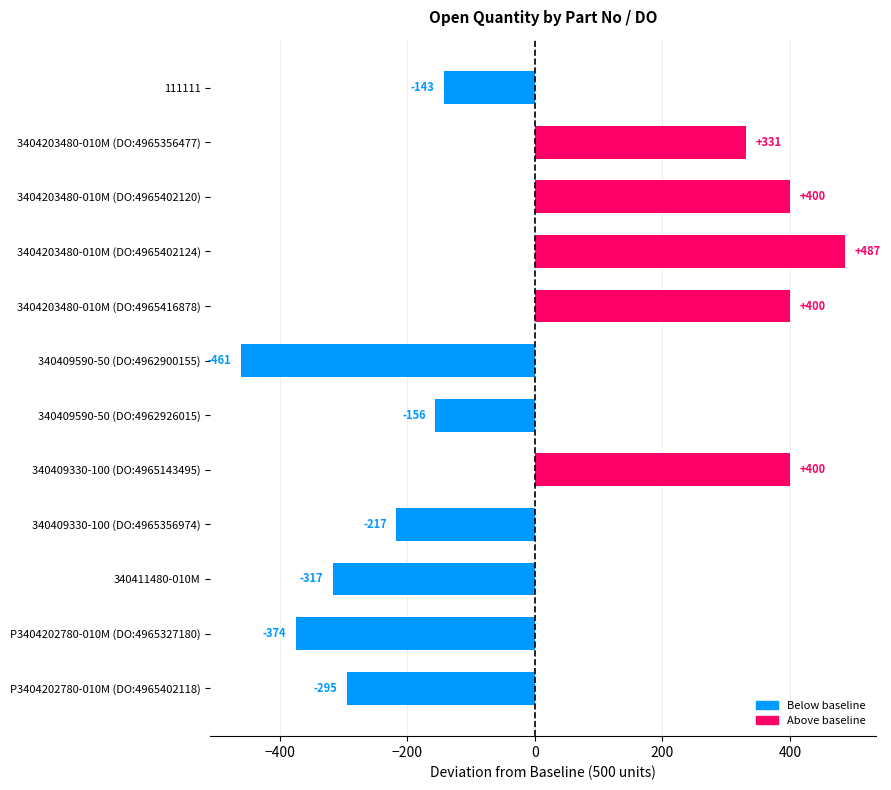

What is the difference between the second highest and second lowest values?

774